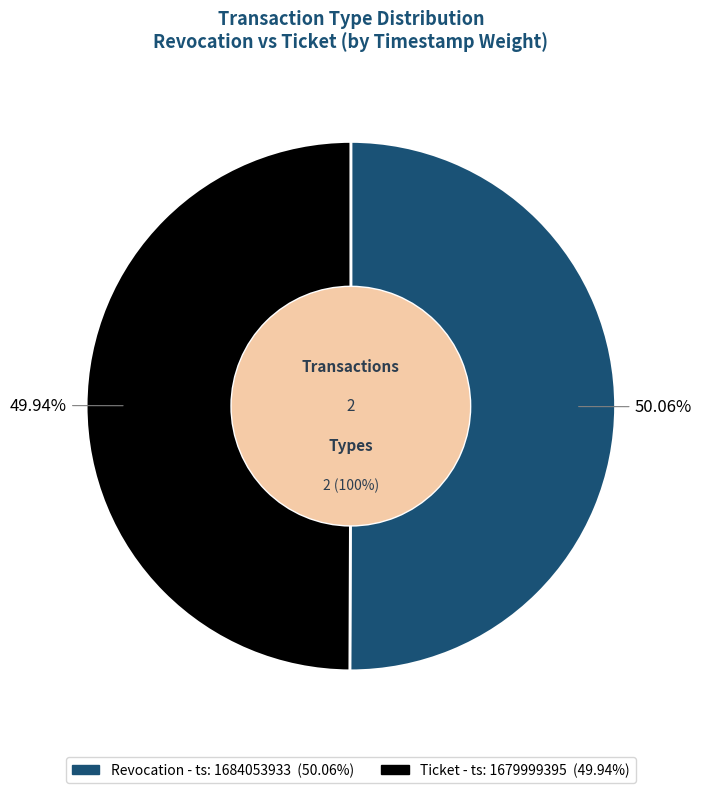

Rank the categories by value from lowest to highest.

Ticket, Revocation